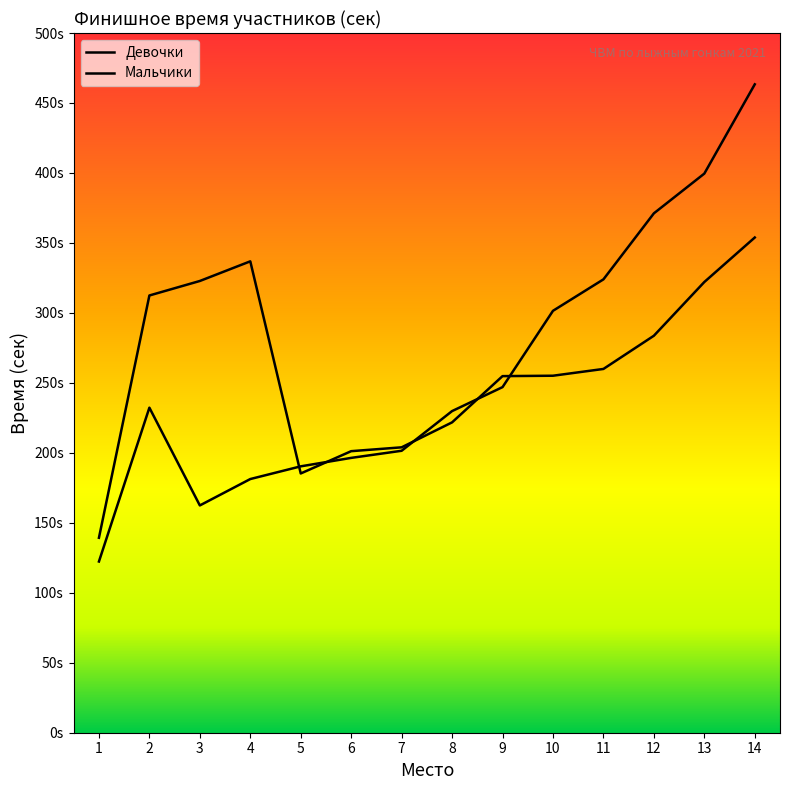

What are all the series names shown in the legend?

Девочки, Мальчики